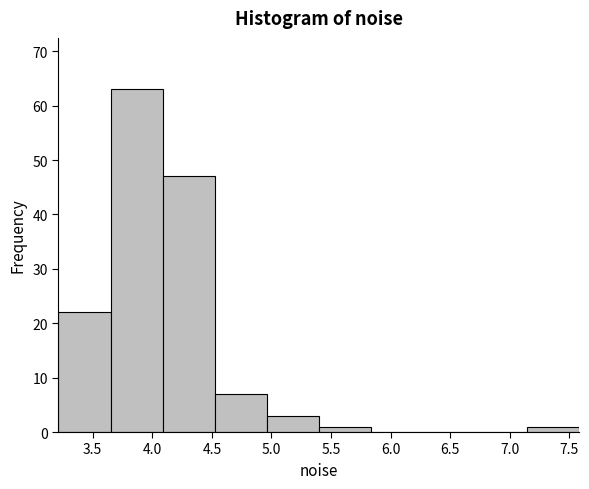

How tall is the bar that spans 3.20 to 3.65 on the x-axis? Neither the bar edges nor the heights are printed on the chart, so give them approximately, as read against the axes.

22